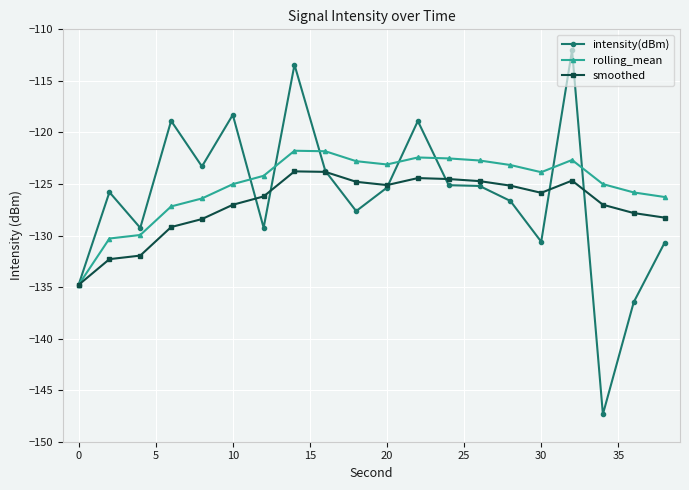

What is the highest value of the smoothed series?

-123.8